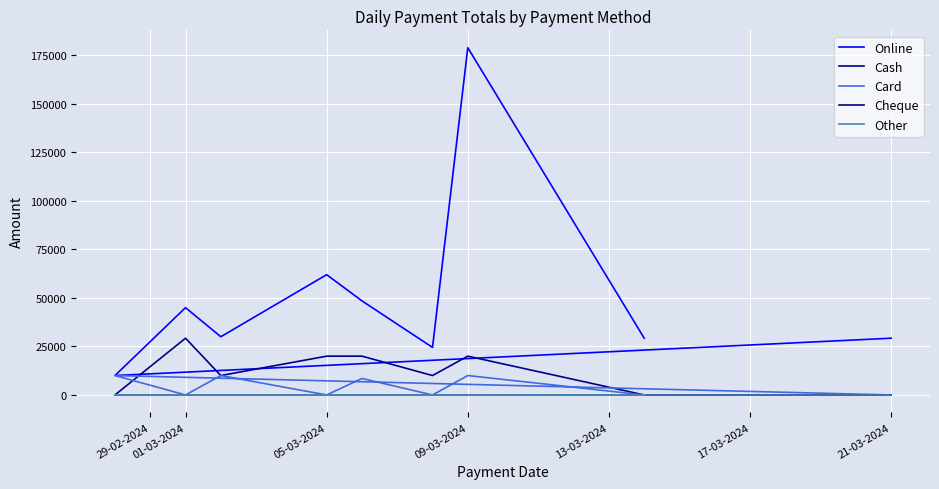

At which label is Online closest to 94500?

05-03-2024